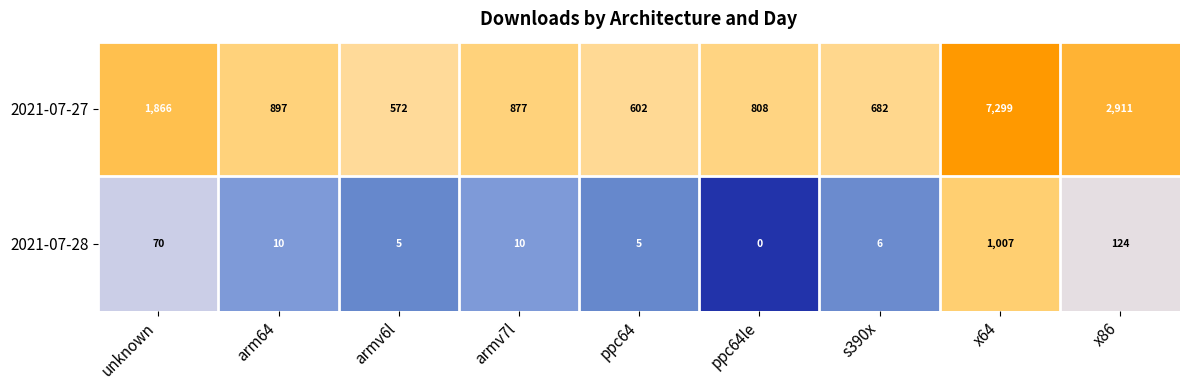

At which category does the chart reach its peak across all series?

x64